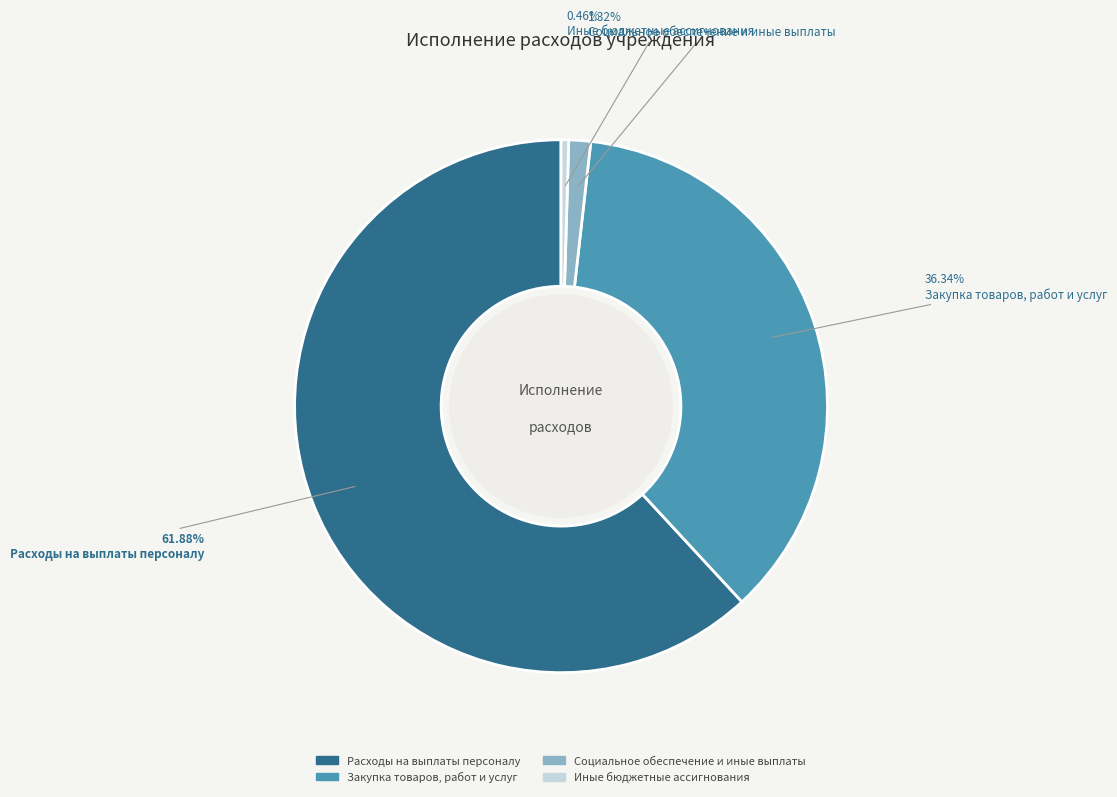

To the nearest percent, what is the combined percentage of Закупка товаров, работ и услуг and Иные бюджетные ассигнования?

37%